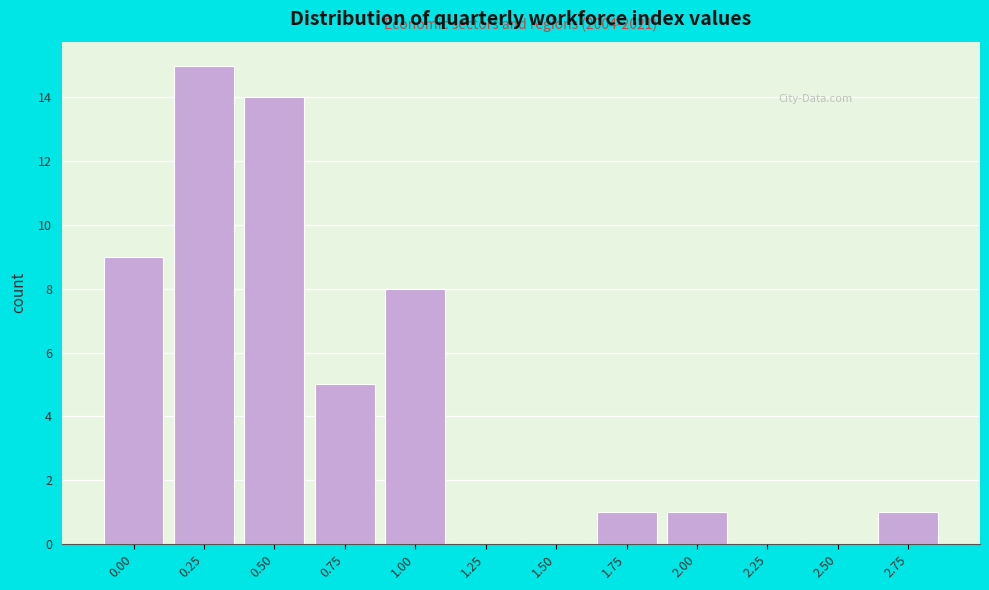

Reading right to left, transcribe all the data shown in this chart.

2.75=1	2.50=0	2.25=0	2.00=1	1.75=1	1.50=0	1.25=0	1.00=8	0.75=5	0.50=14	0.25=15	0.00=9